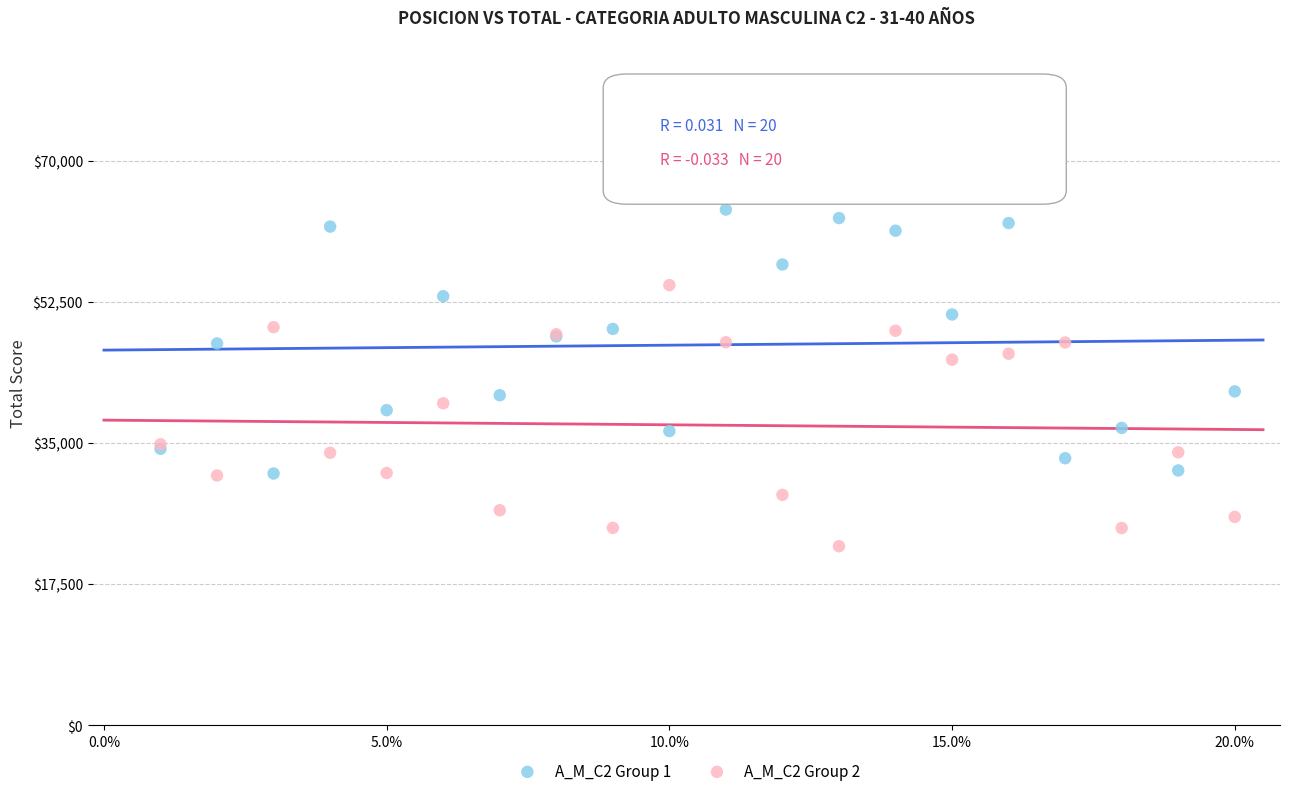

Which series reaches the maximum Y coordinate?

A_M_C2 Group 1